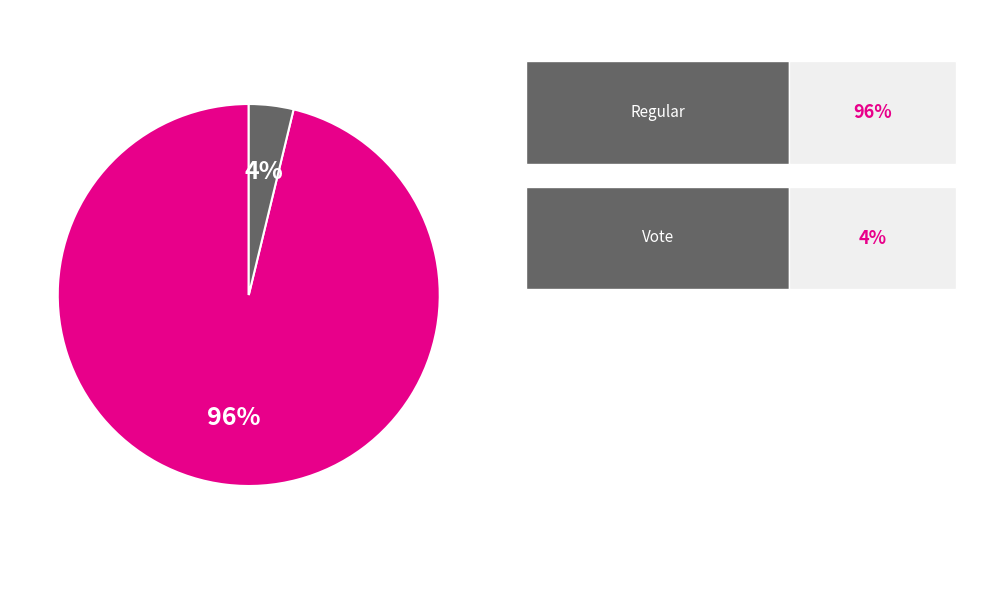

To the nearest percent, what is the average slice percentage?

50%